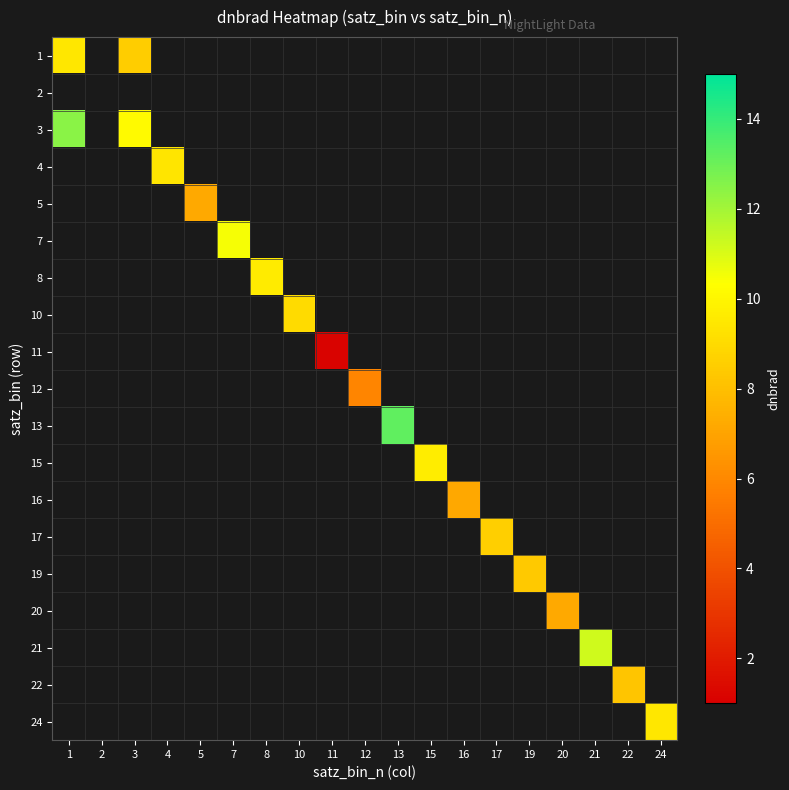

What is the total value across all series at 10?

9.0